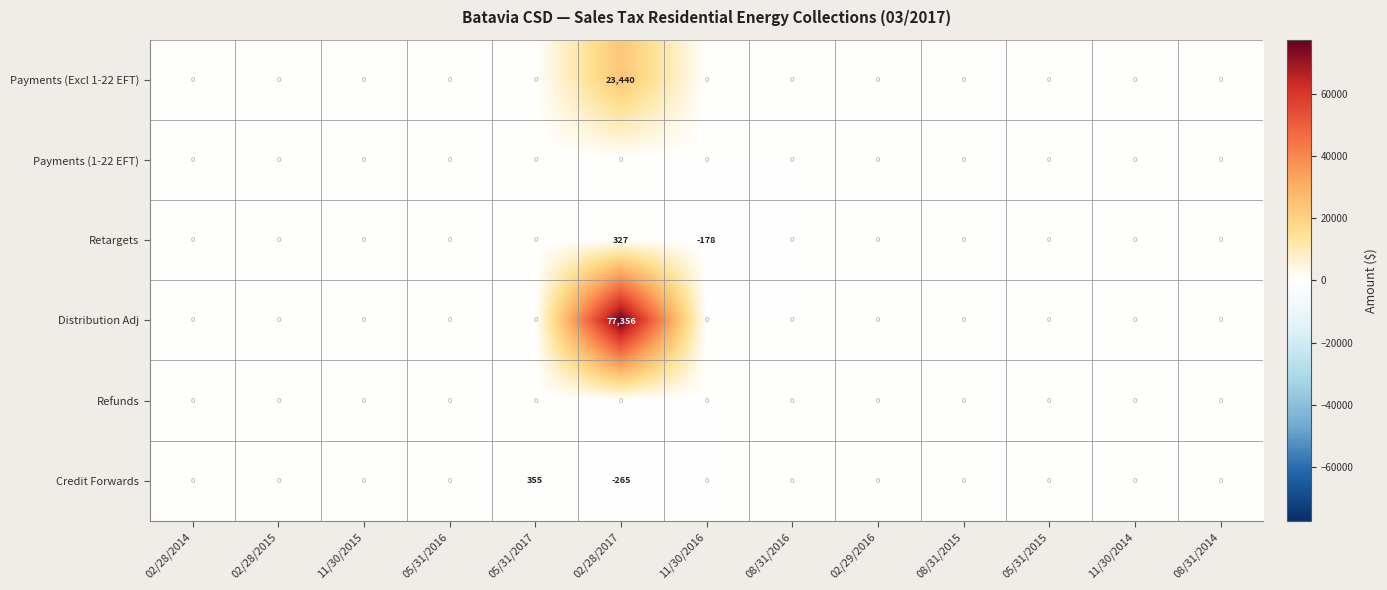

What is the greatest value displayed?

77356